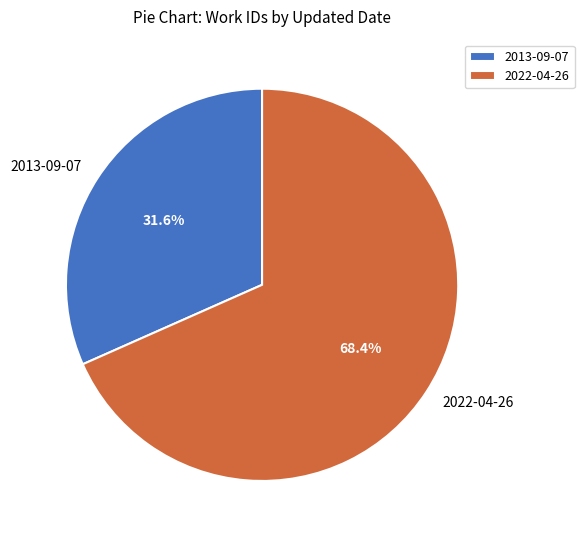

Which has a higher value, 2022-04-26 or 2013-09-07?

2022-04-26